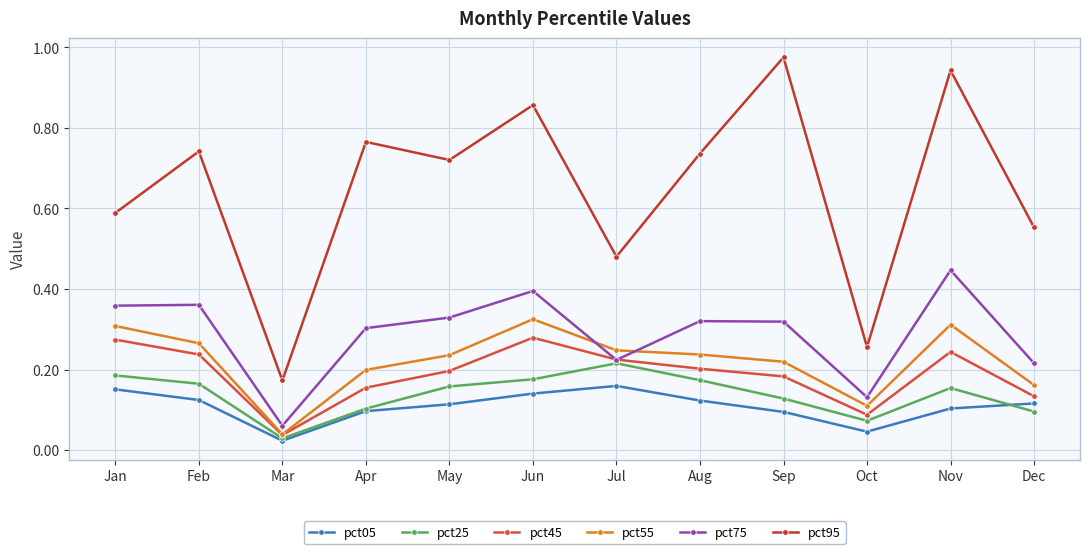

How many lines are shown in the chart?

6